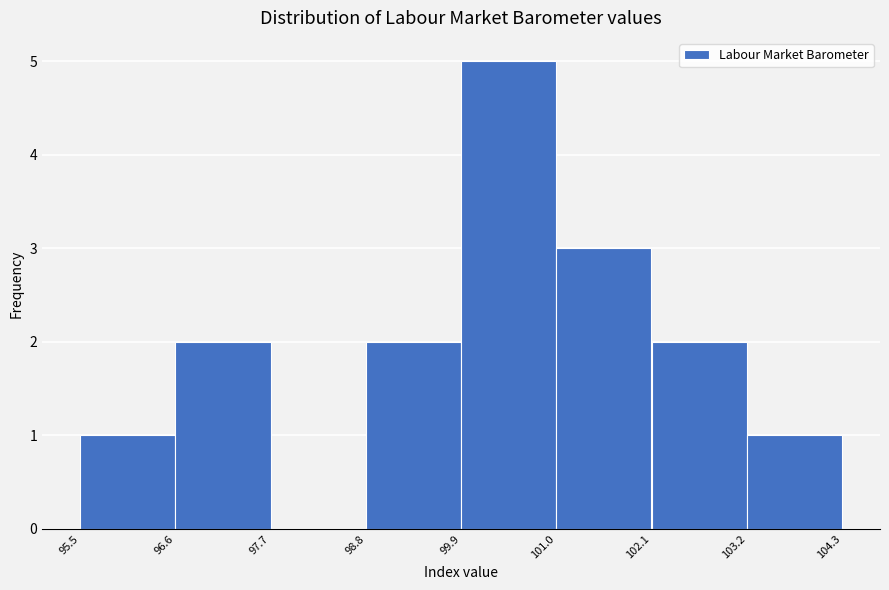

What is the height of the bar covering 99.9 to 101.0 on the x-axis? The values are not printed on the chart, so give them approximately, as read against the axis.

5